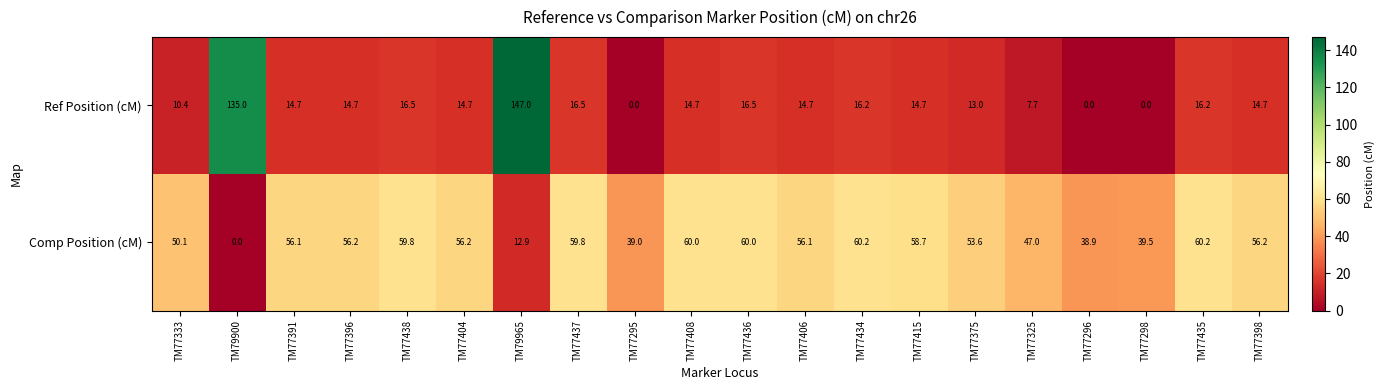

Rank the series at TM77325 from highest to lowest value.

Comp Position (cM), Ref Position (cM)